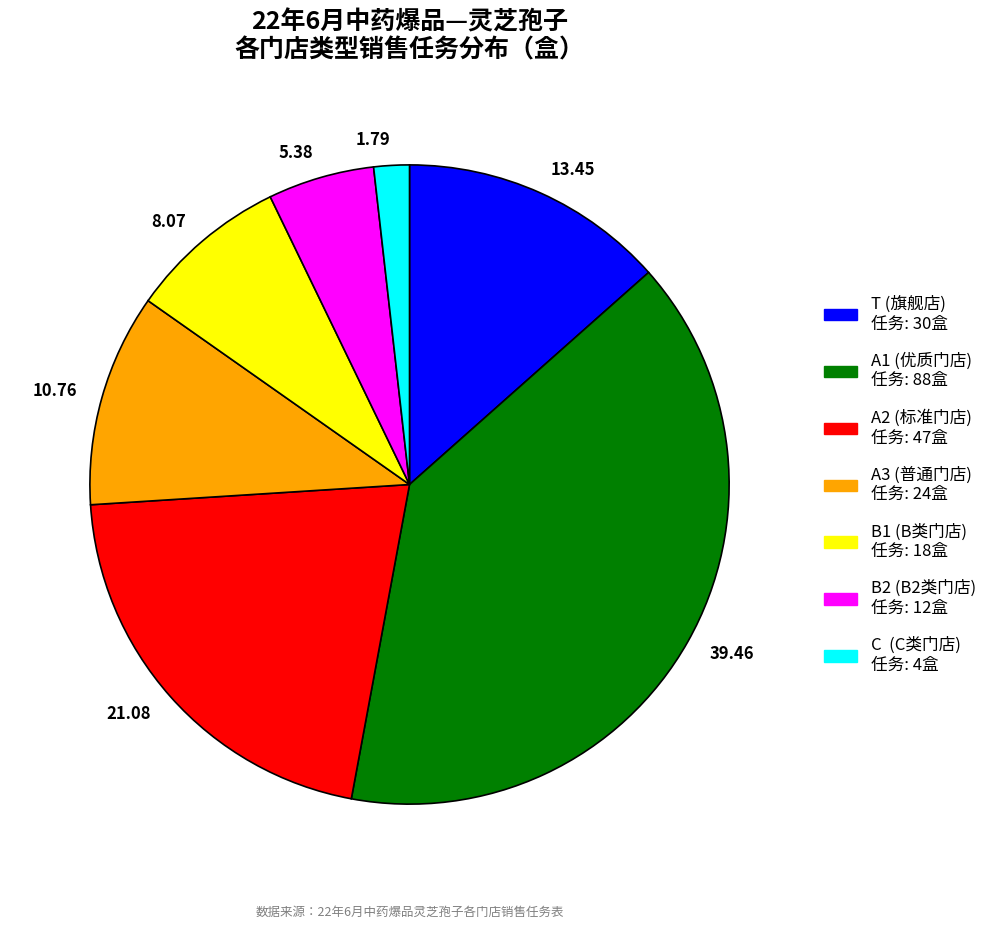

Does 21.08 account for over 50% of the chart?

No